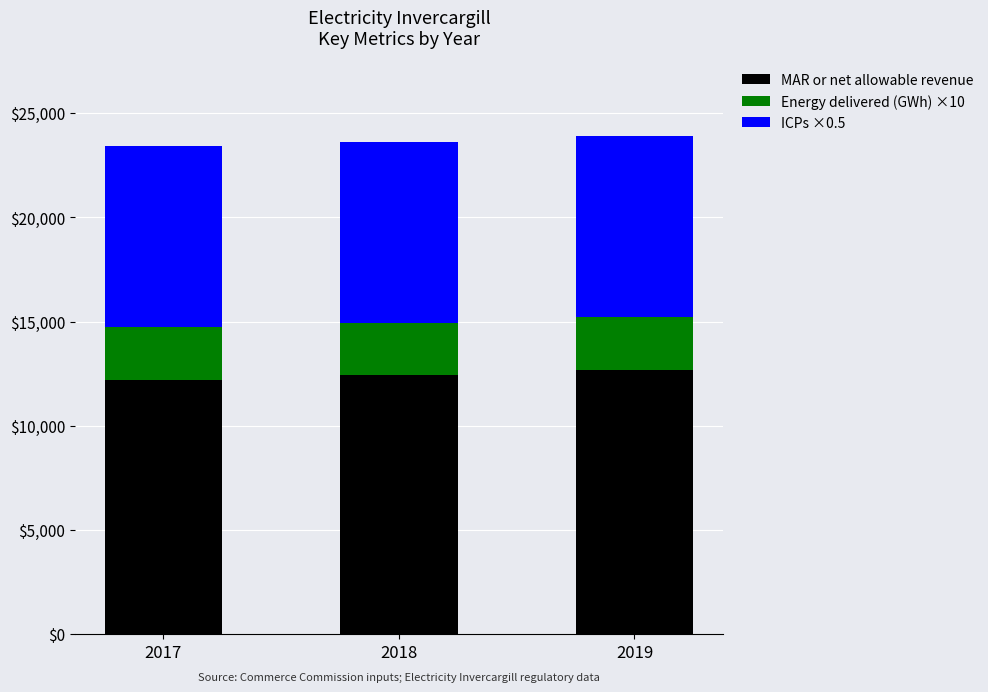

How many values in the MAR or net allowable revenue series exceed 12422?

2